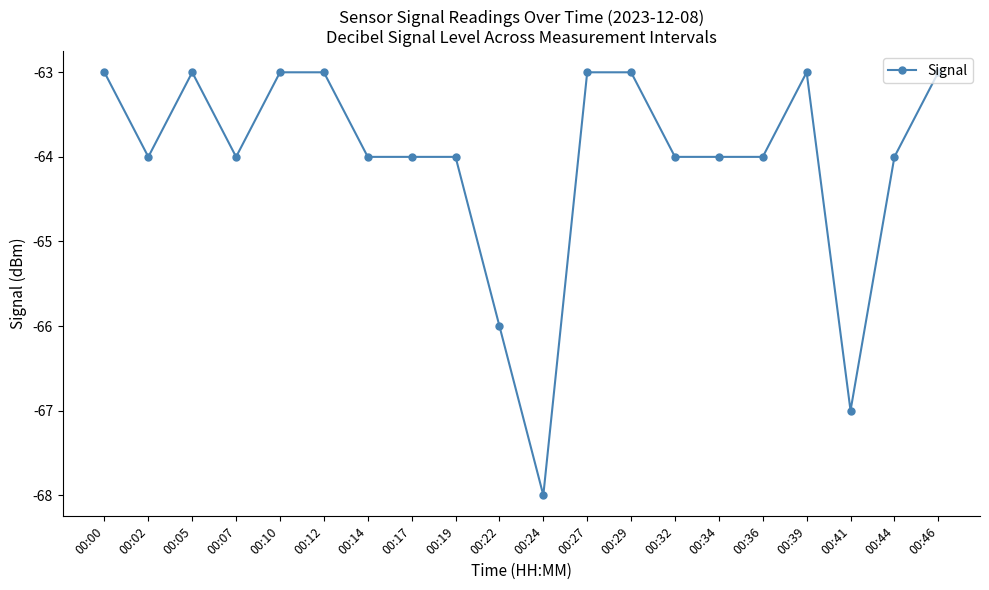

True or false: the data has more than 0 interior local peaks.

True